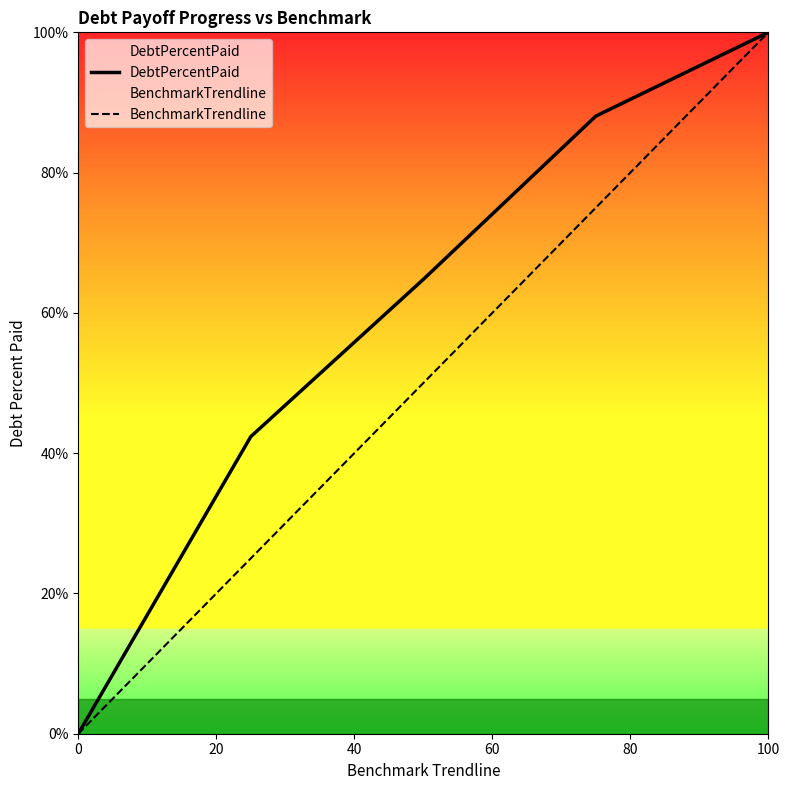

At which label does BenchmarkTrendline reach its peak?

100